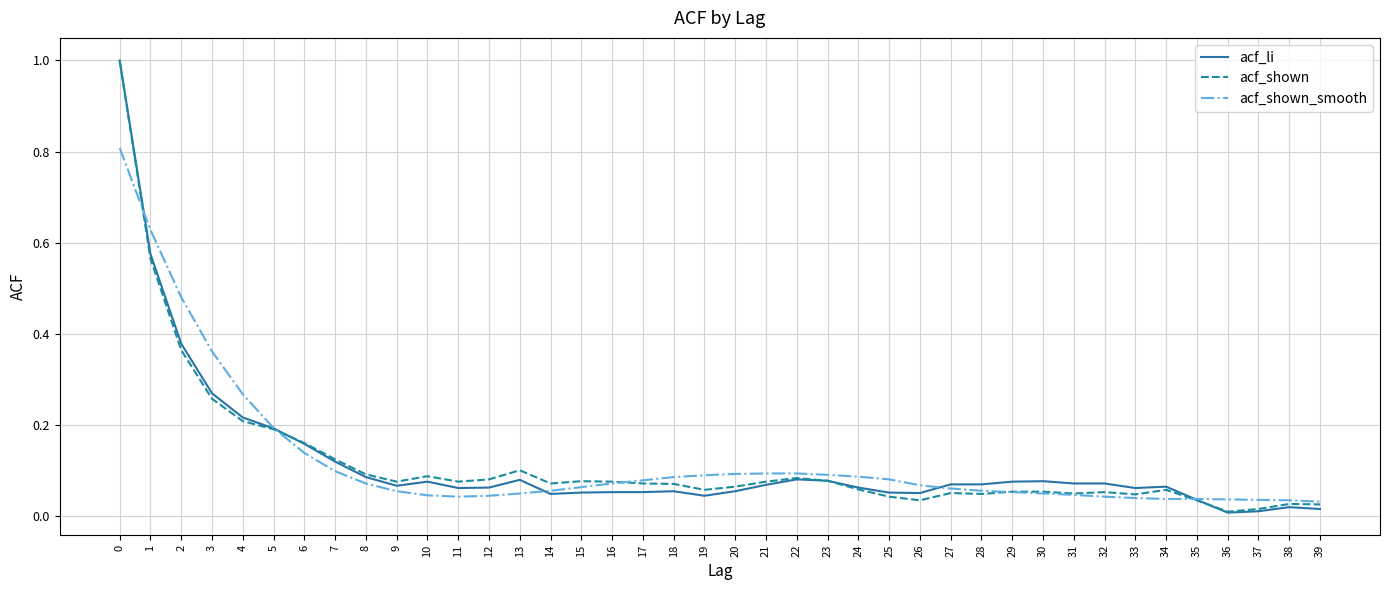

True or false: acf_li has a value of 0.1 at 28.

True